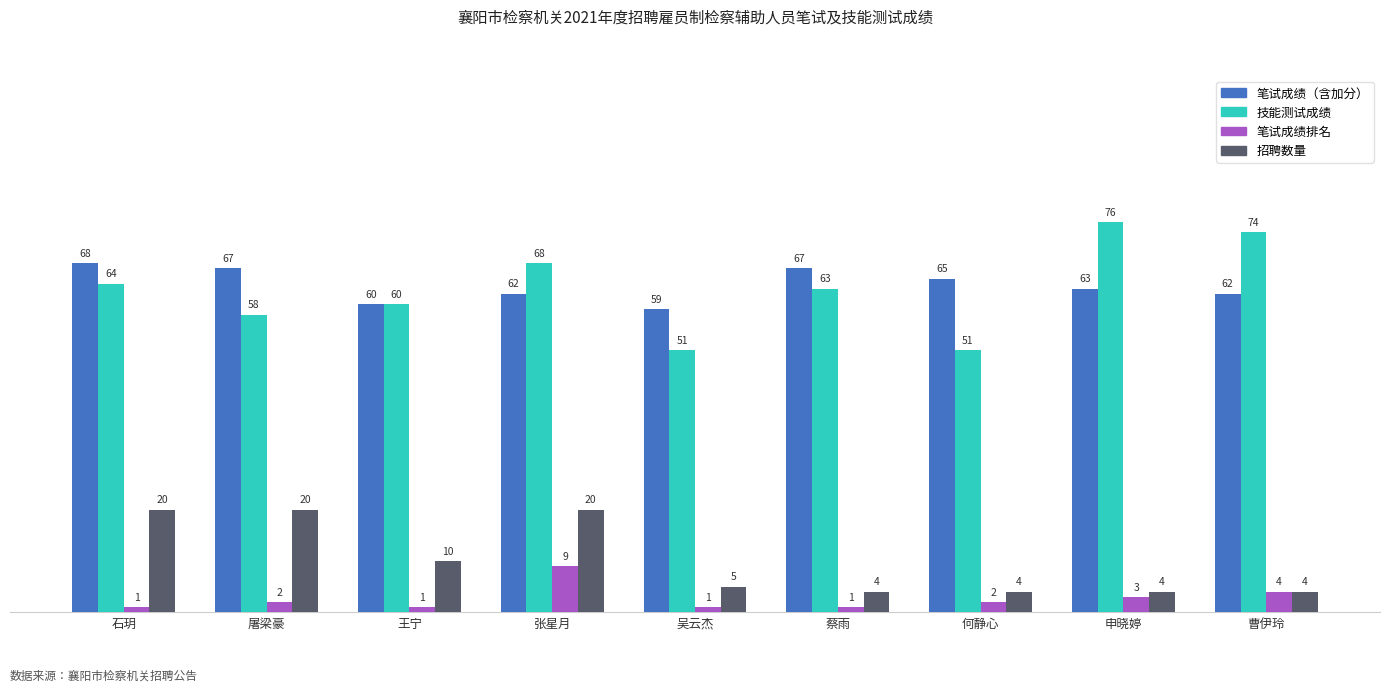

Rank the series by their maximum value, from lowest to highest.

笔试成绩排名, 招聘数量, 笔试成绩（含加分）, 技能测试成绩